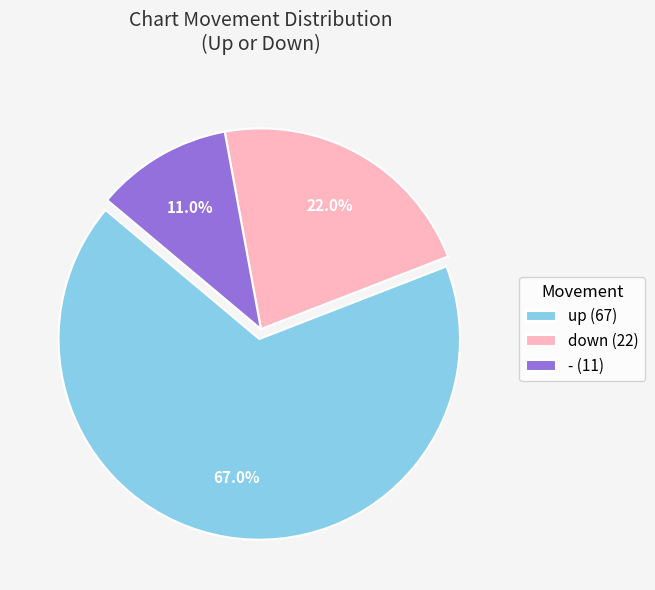

What portion of the pie excludes -?

89.0%